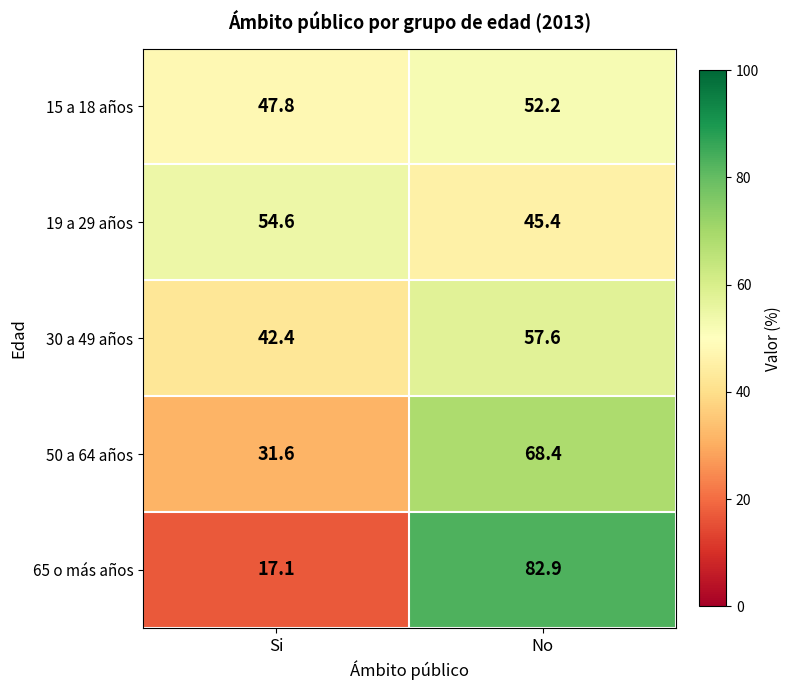

How many values in the 65 o más años series are below 82?

1